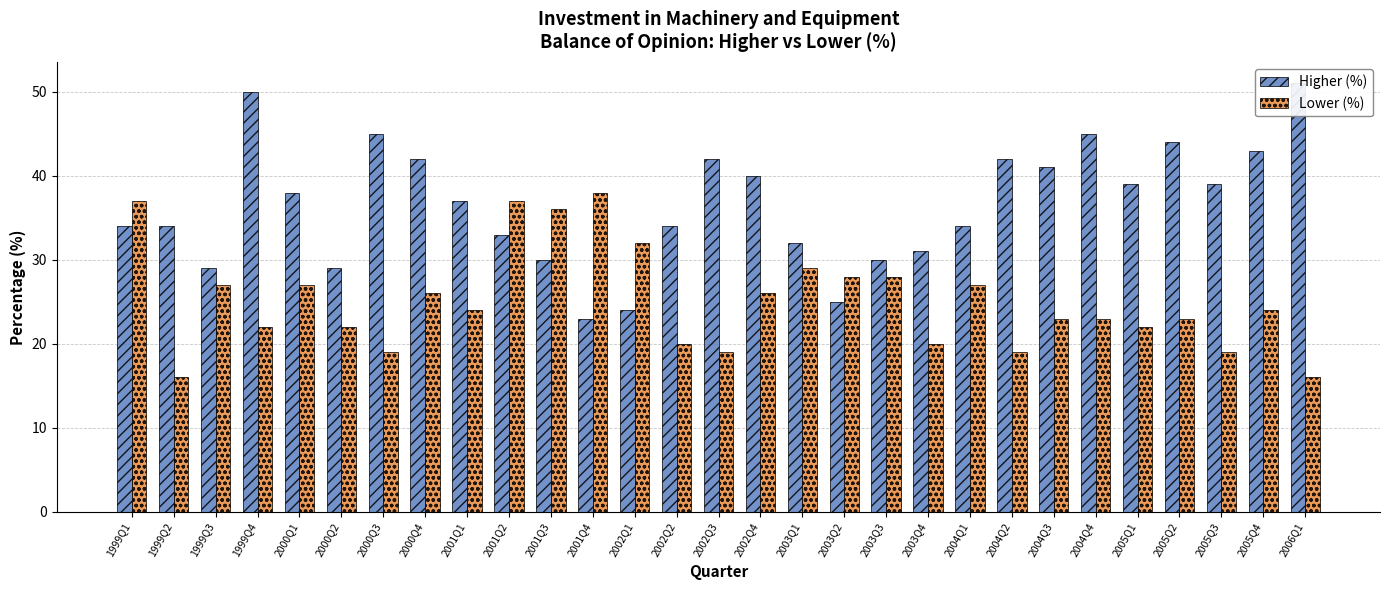

How many data points in Lower (%) are above 24?

13